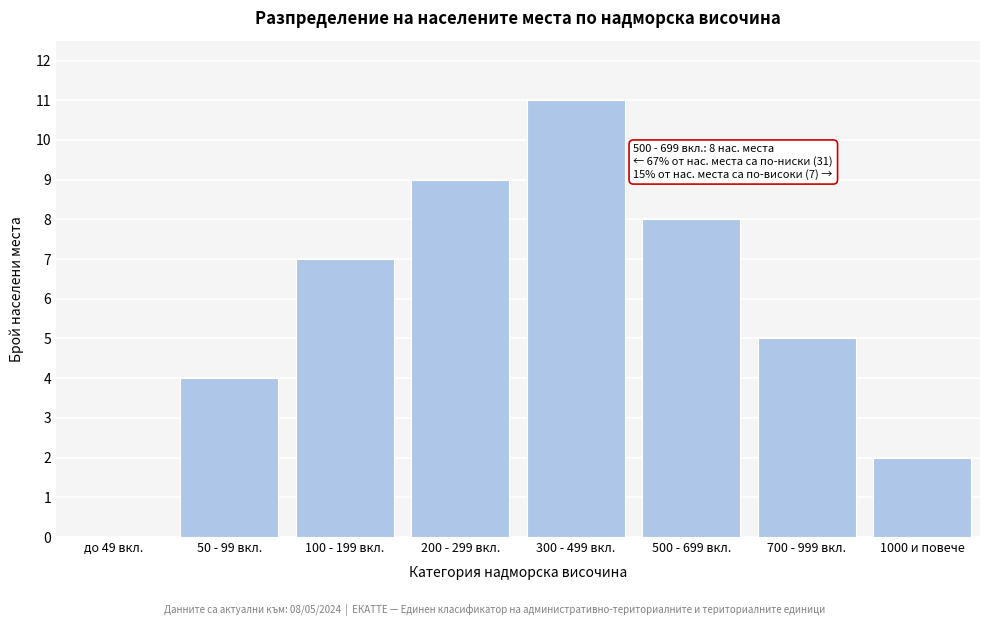

Reading left to right, list all the values displayed in this chart.

до 49 вкл.=0	50 - 99 вкл.=4	100 - 199 вкл.=7	200 - 299 вкл.=9	300 - 499 вкл.=11	500 - 699 вкл.=8	700 - 999 вкл.=5	1000 и повече=2